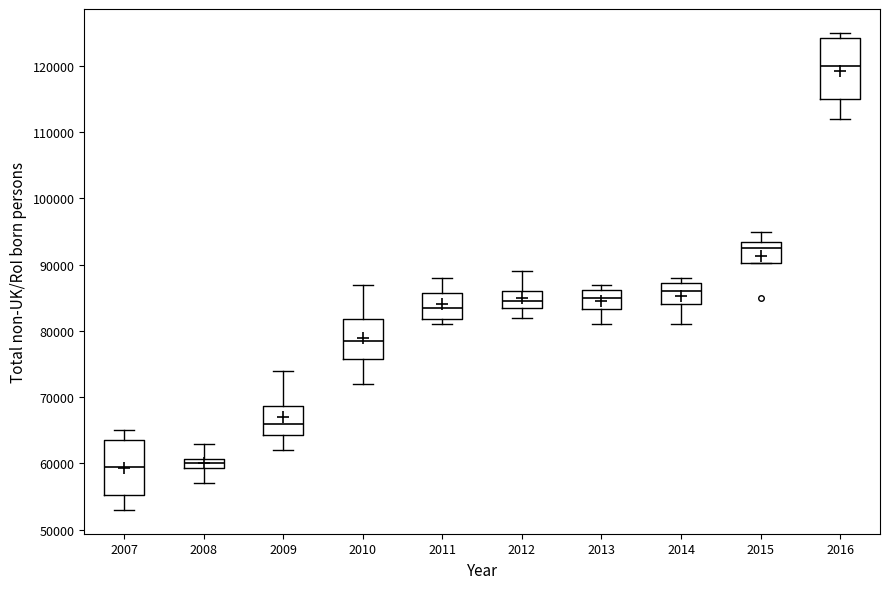

Reading left to right, transcribe this box plot: for each box, give where its median line is, the range the box spans, and where its two whiskers end, as read against the y-axis. The values are not printed on the chart, so give them approximately, as read against the axis.

2007: median 60000, box 55000 to 64000, whiskers 53000 to 65000
2008: median 60000, box 59000 to 61000, whiskers 57000 to 63000
2009: median 66000, box 64000 to 69000, whiskers 62000 to 74000
2010: median 79000, box 76000 to 82000, whiskers 72000 to 87000
2011: median 84000, box 82000 to 86000, whiskers 81000 to 88000
2012: median 85000, box 84000 to 86000, whiskers 82000 to 89000
2013: median 85000, box 83000 to 86000, whiskers 81000 to 87000
2014: median 86000, box 84000 to 87000, whiskers 81000 to 88000
2015: median 93000, box 90000 to 94000, whiskers 90000 to 95000
2016: median 120000, box 115000 to 124000, whiskers 112000 to 125000